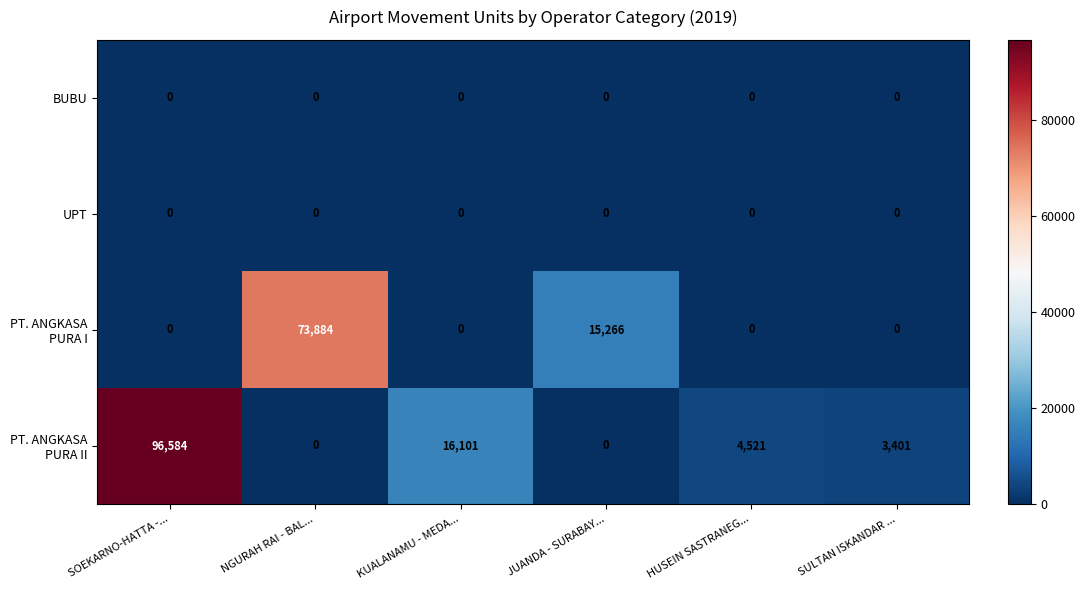

What is the total value across all series at SULTAN ISKANDAR ...?

3401